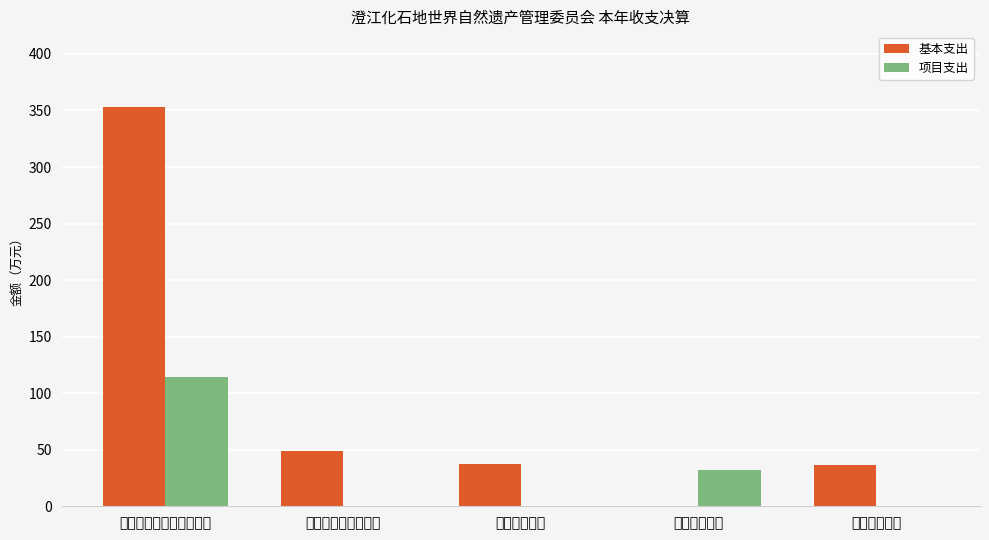

What is the total value across all series at 节能环保支出?

31.8